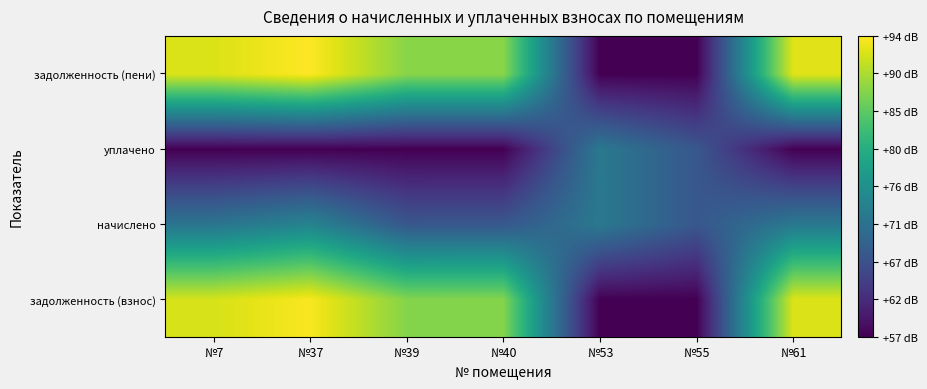

Which has a higher value, №39 or №61?

№61